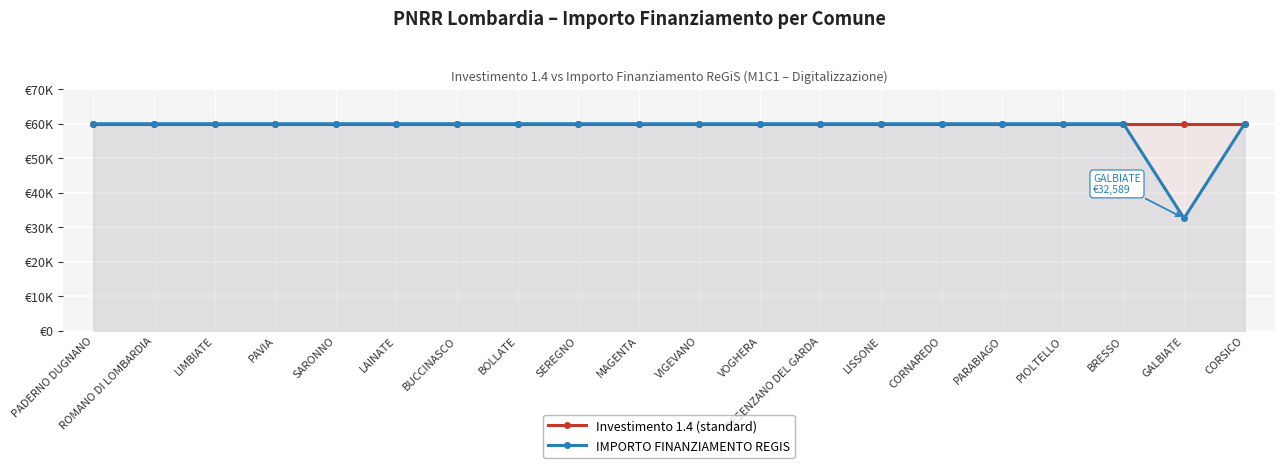

What is the sum of the Investimento 1.4 (standard) values at SEREGNO and LIMBIATE?

119932